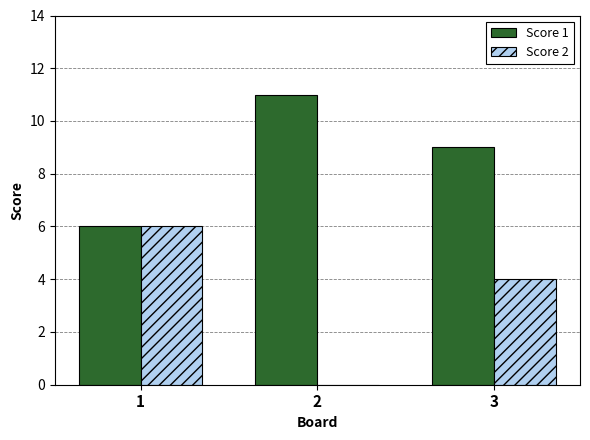

Are the bars horizontal?

No